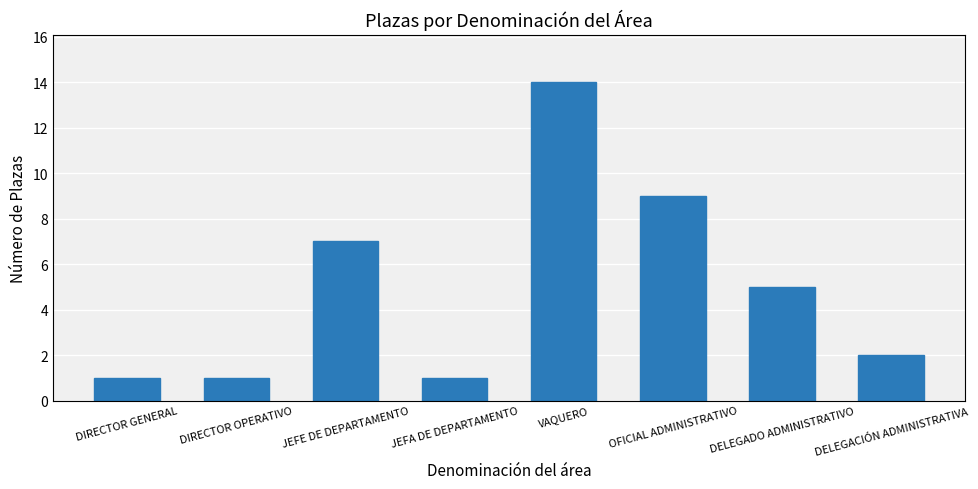

What is the label of the 8th bar from the left?

DELEGACIÓN ADMINISTRATIVA